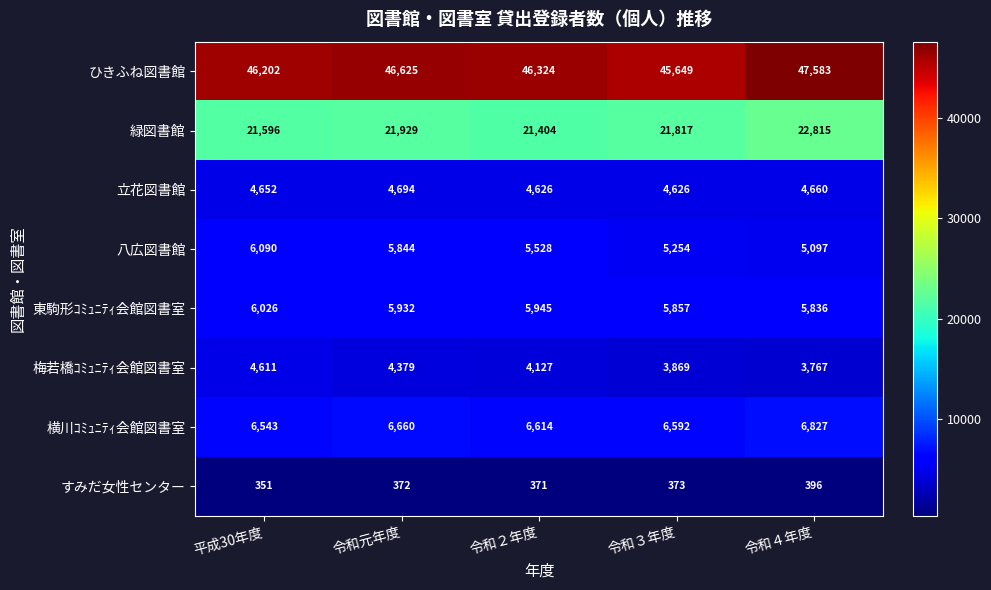

Between 令和元年度 and 令和３年度, which series saw the biggest shift?

ひきふね図書館